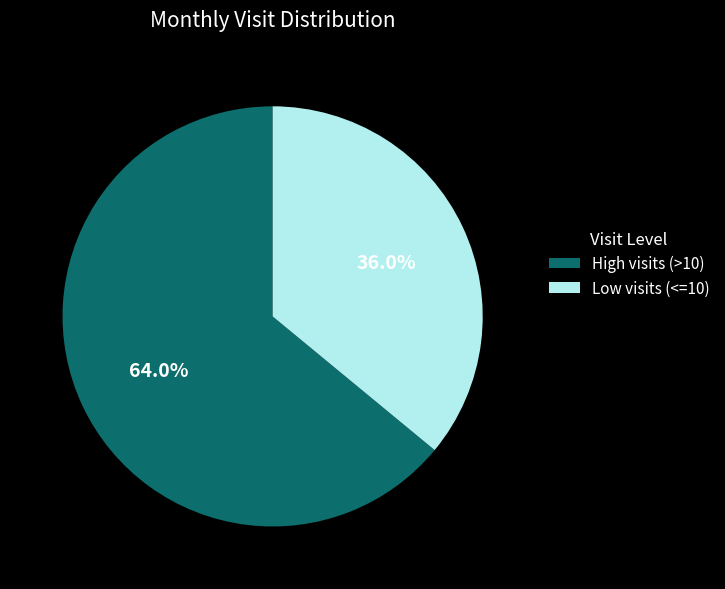

What is the ratio of the value at Low visits (<=10) to the value at High visits (>10)?

0.6